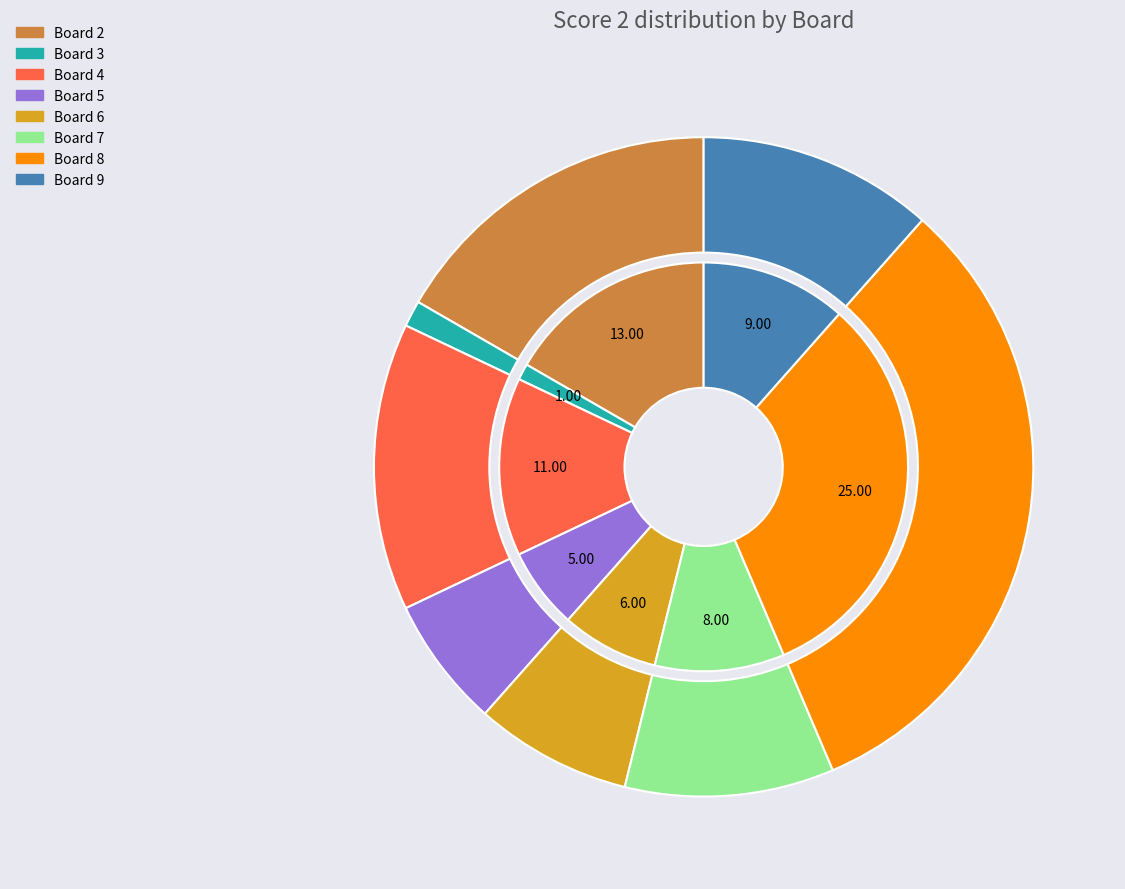

True or false: Board 4 accounts for 7% of the total.

False